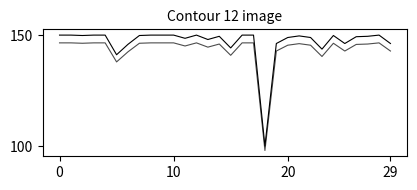

Does the chart display data point markers on the line(s)?

No